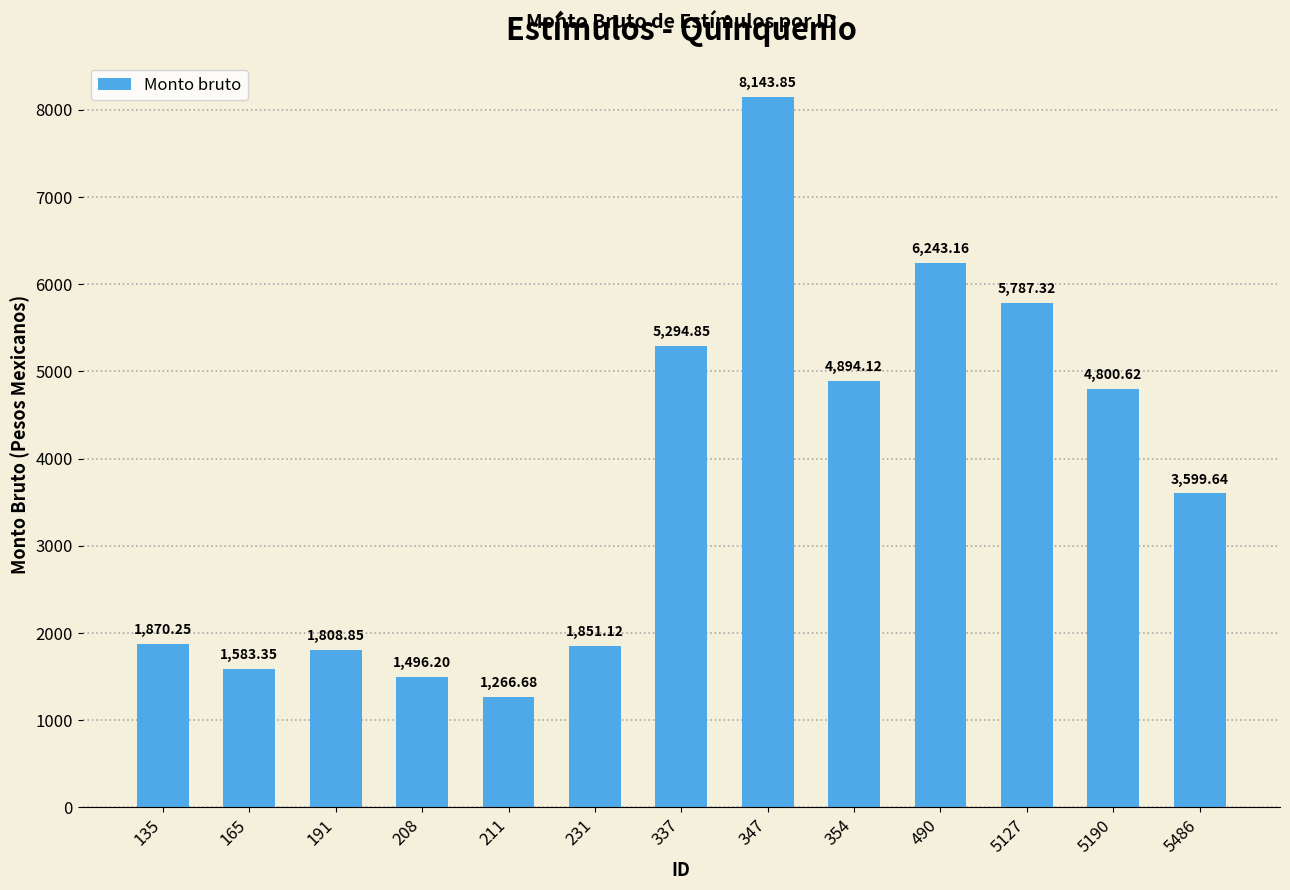

True or false: the data shows 4894.1 at 354.

True